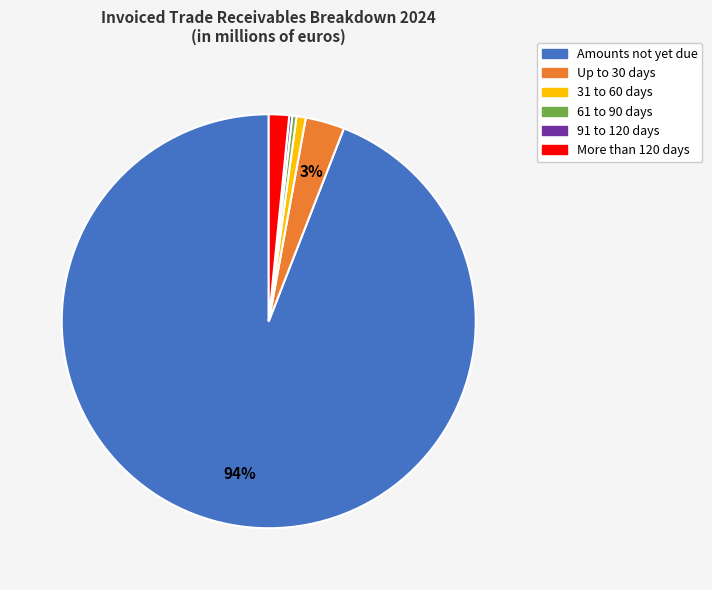

To the nearest percent, what is the combined percentage of 61 to 90 days and More than 120 days?

2%